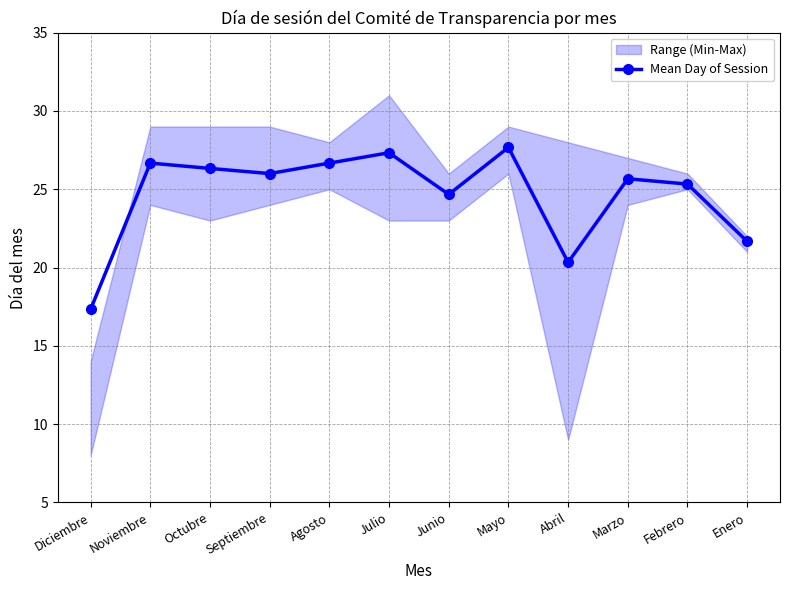

The chart shows a value of 21.7 at Enero. True or false?

True